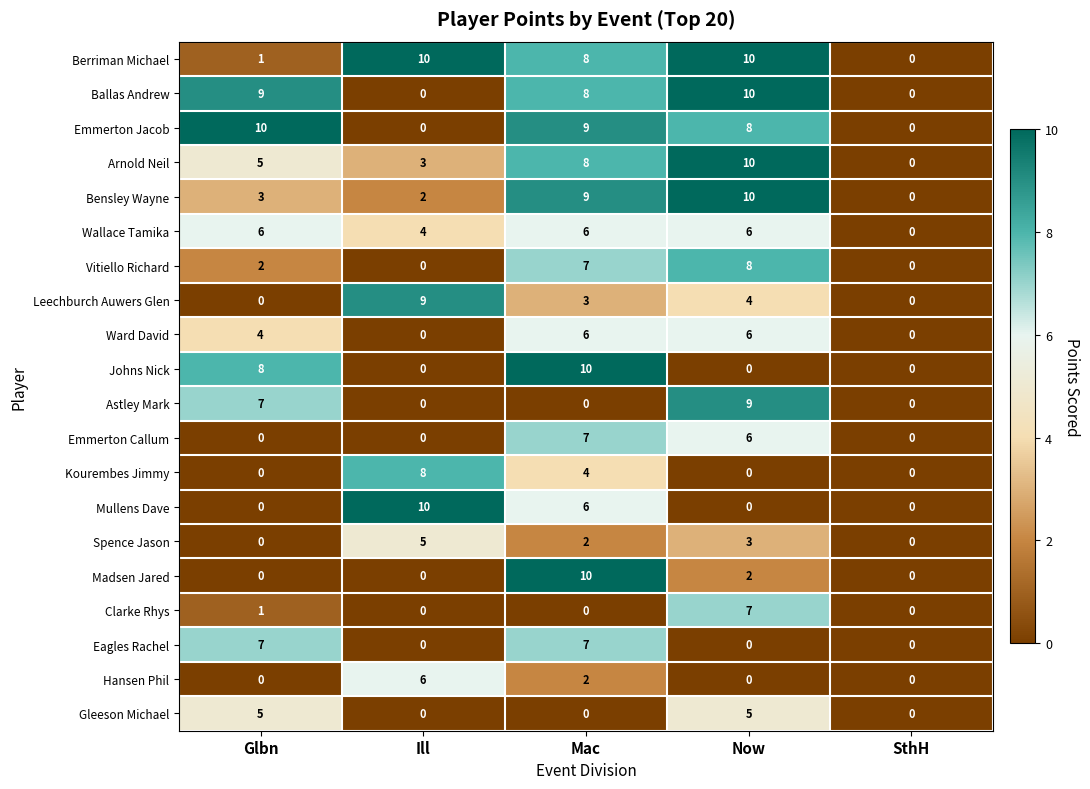

What is the highest value of the Clarke Rhys series?

7